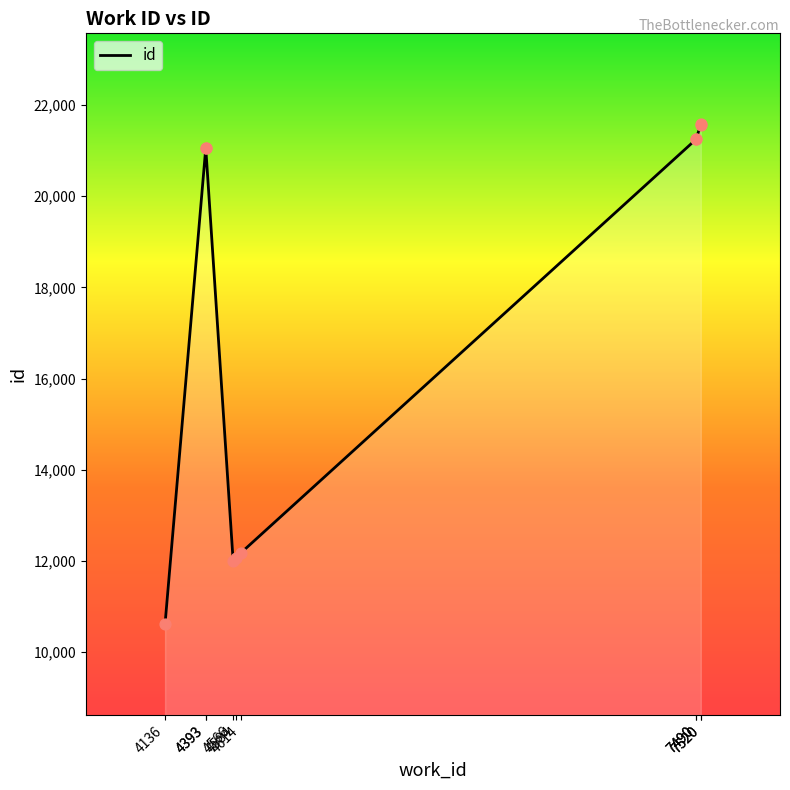

What is the change in value from 4566 to 7520?

+9579